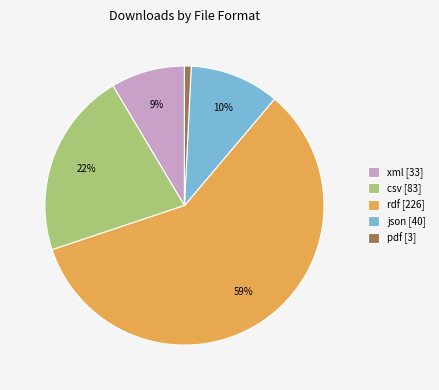

Combined, do json and rdf account for over 50%?

Yes